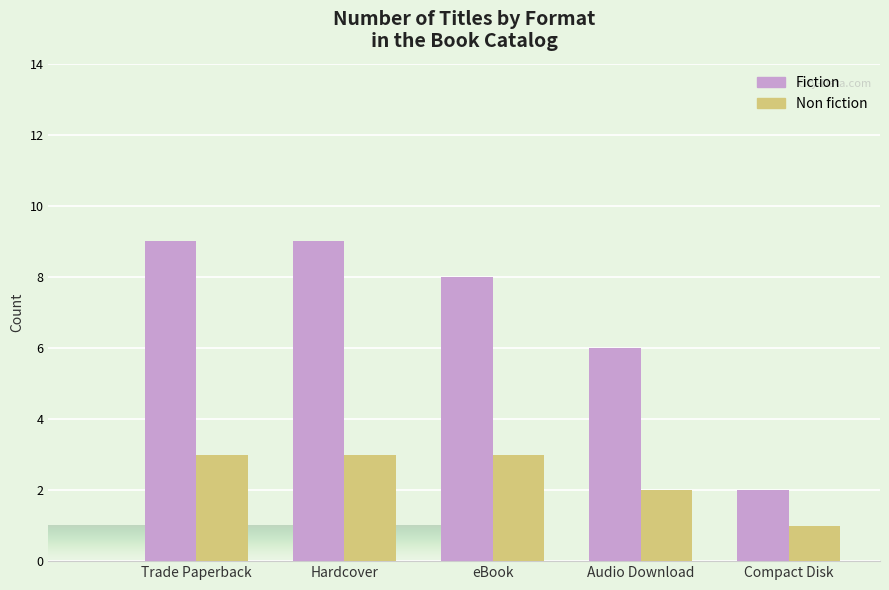

The Non fiction series shows 3 at Hardcover. True or false?

True